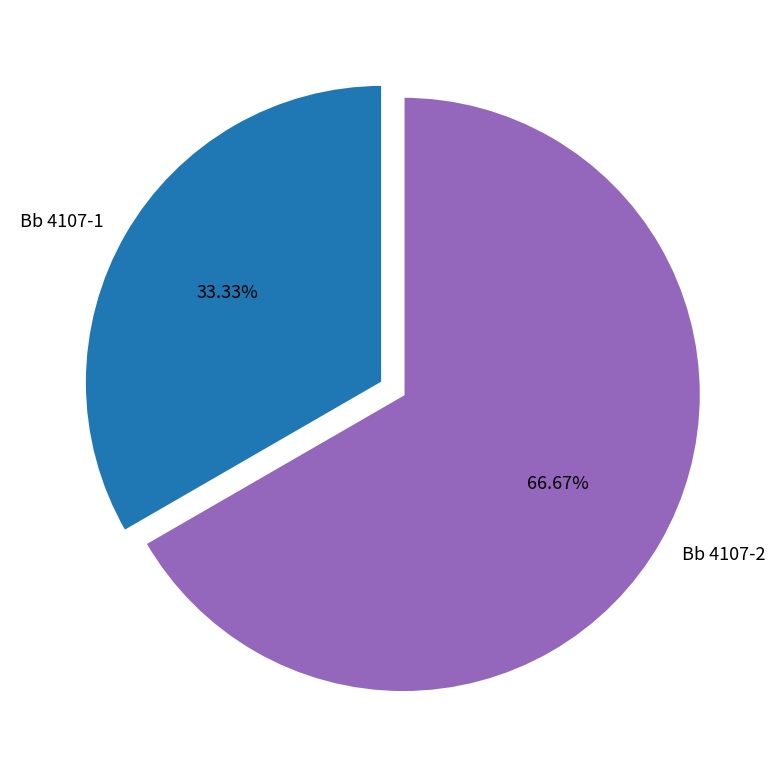

True or false: Bb 4107-2 accounts for 78% of the total.

False